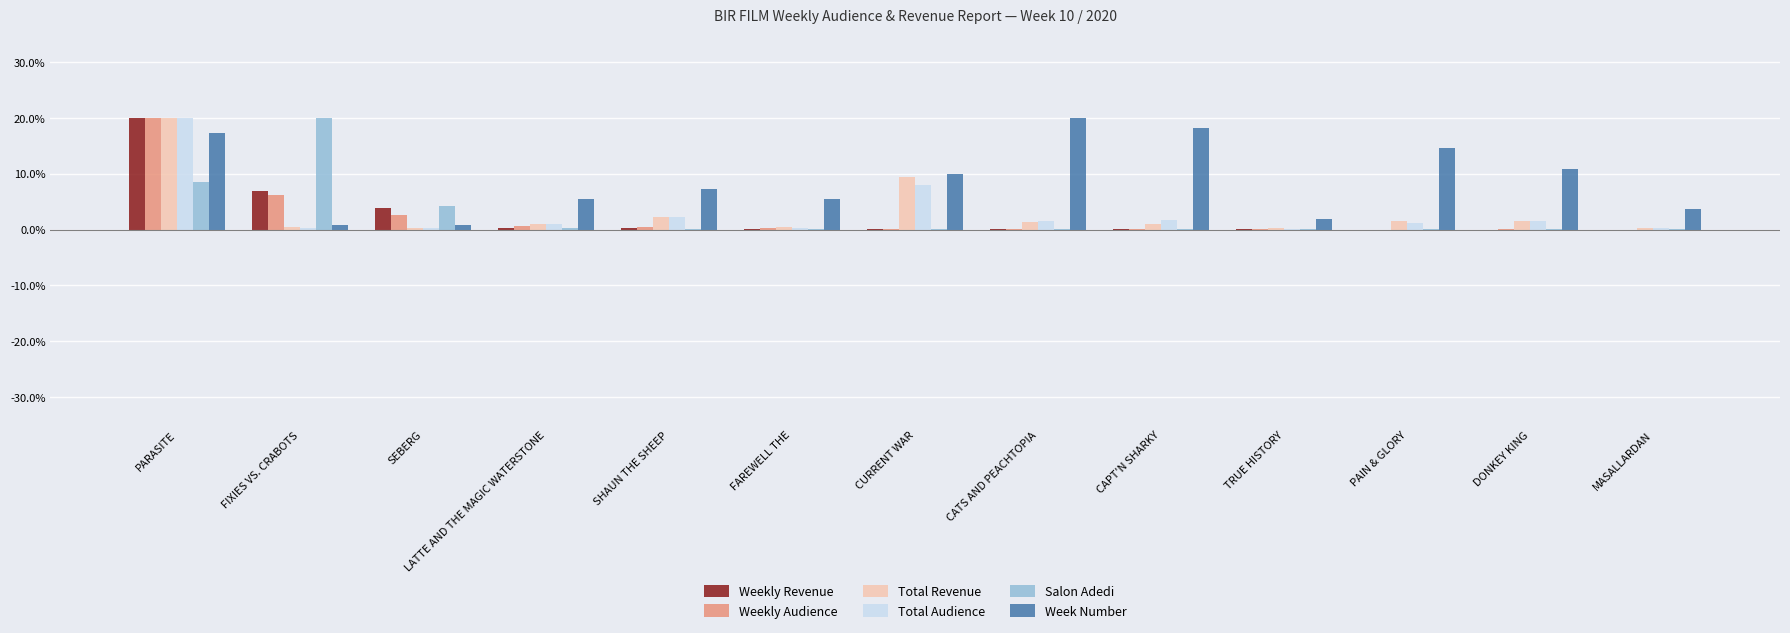

Which series changed the most between LATTE AND THE MAGIC WATERSTONE and CURRENT WAR?

Total Revenue